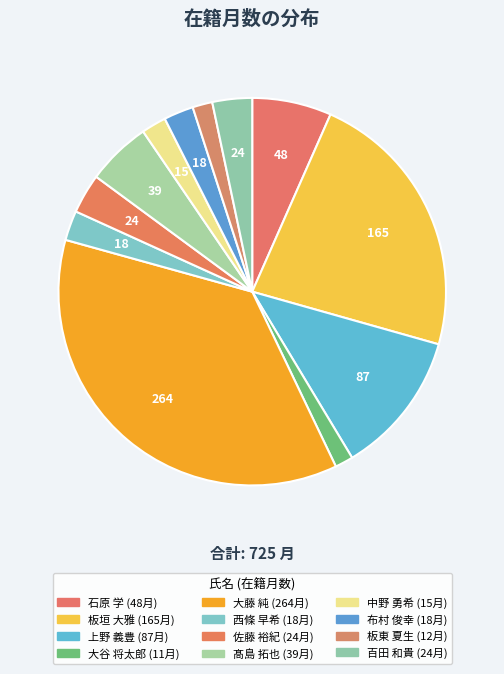

Rank the categories by value from highest to lowest.

大藤 純, 板垣 大雅, 上野 義豊, 石原 学, 髙島 拓也, 佐藤 裕紀, 百田 和貴, 西條 早希, 布村 俊幸, 中野 勇希, 板東 夏生, 大谷 将太郎